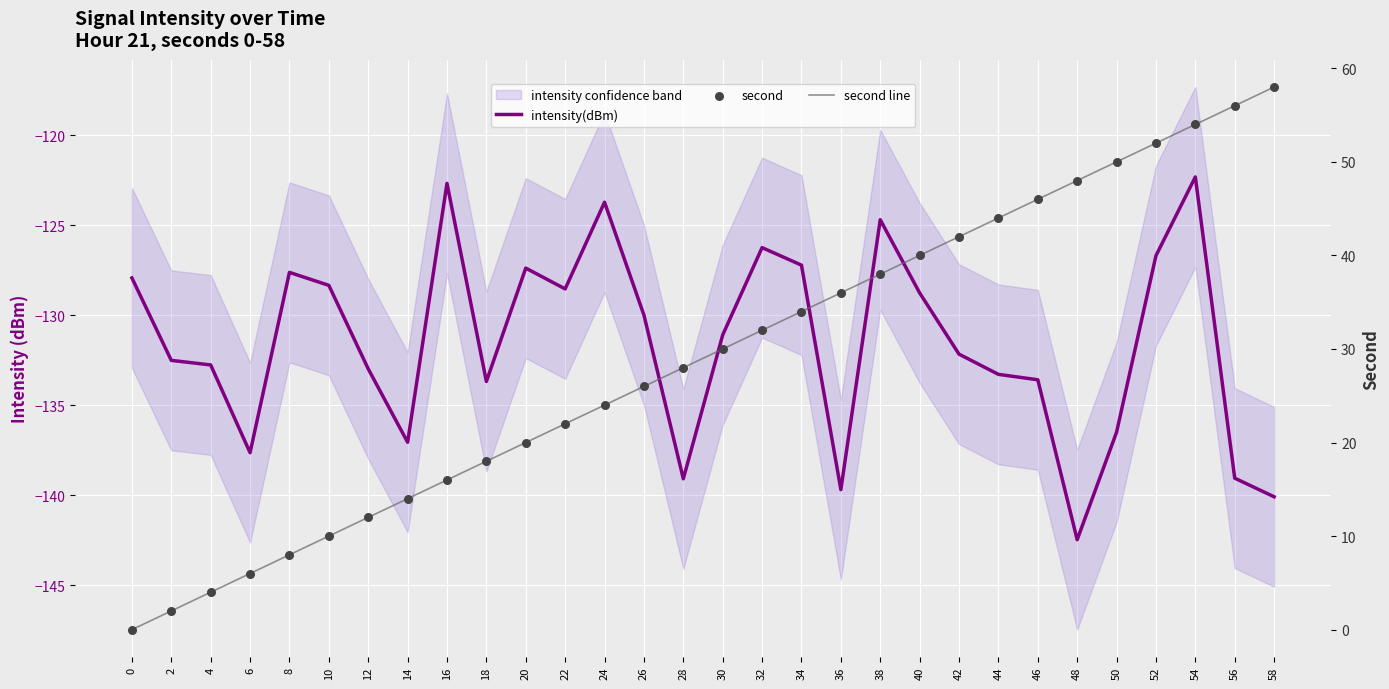

Which series contains the highest Y value?

second line